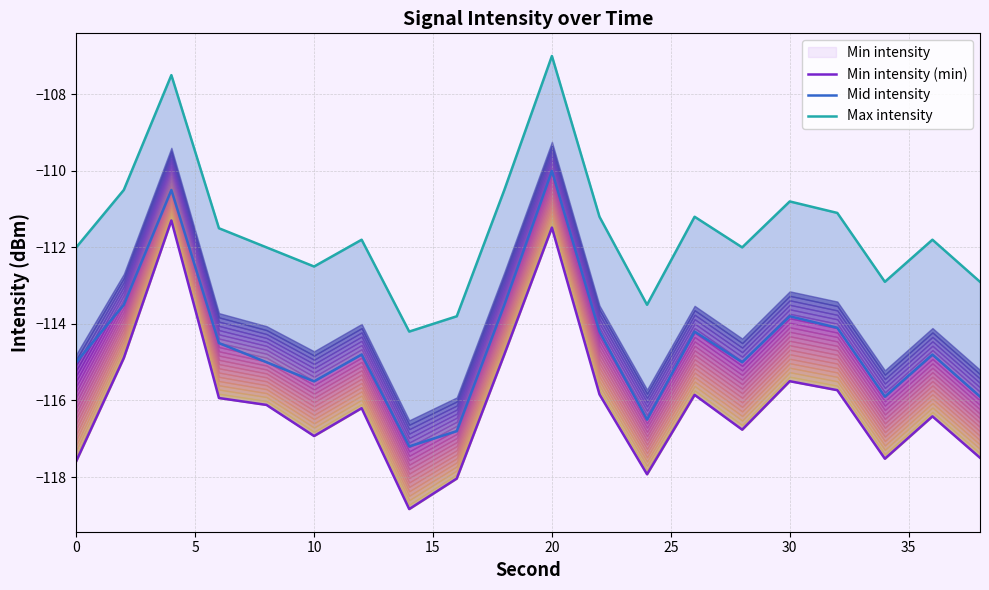

Rank the series by their average value, from highest to lowest.

Max intensity, Mid intensity, Min intensity (min)